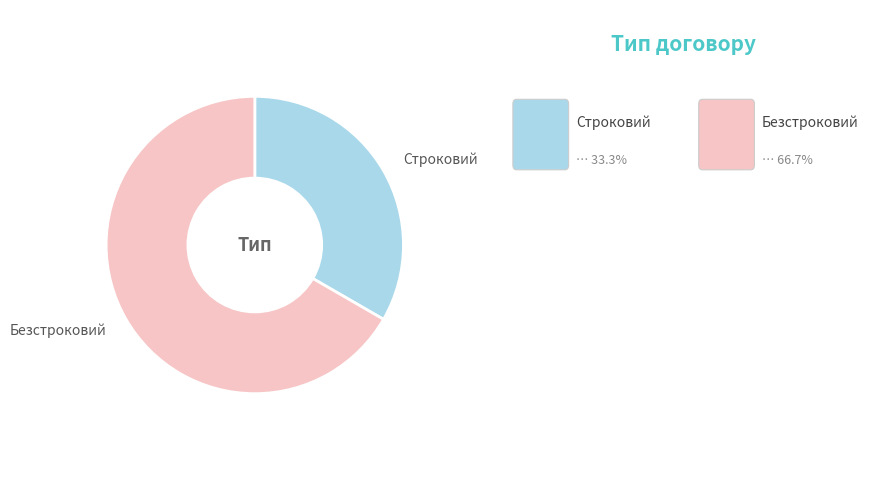

Is there any slice that represents more than half of the pie?

Yes